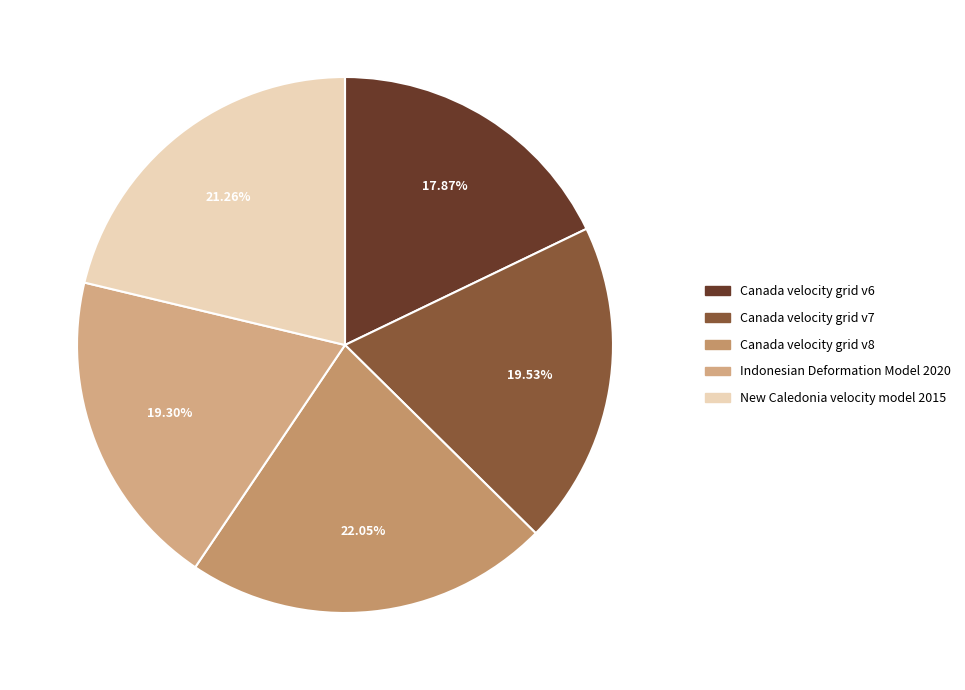

Is there a majority slice in this chart?

No